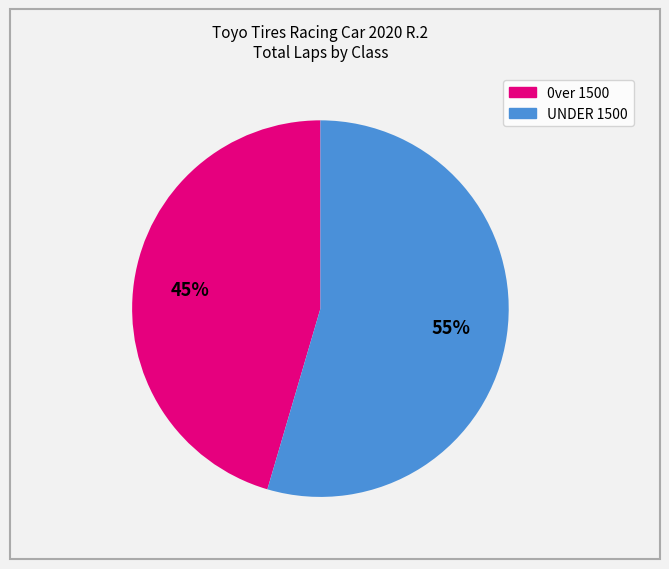

Is there any slice that represents more than half of the pie?

Yes